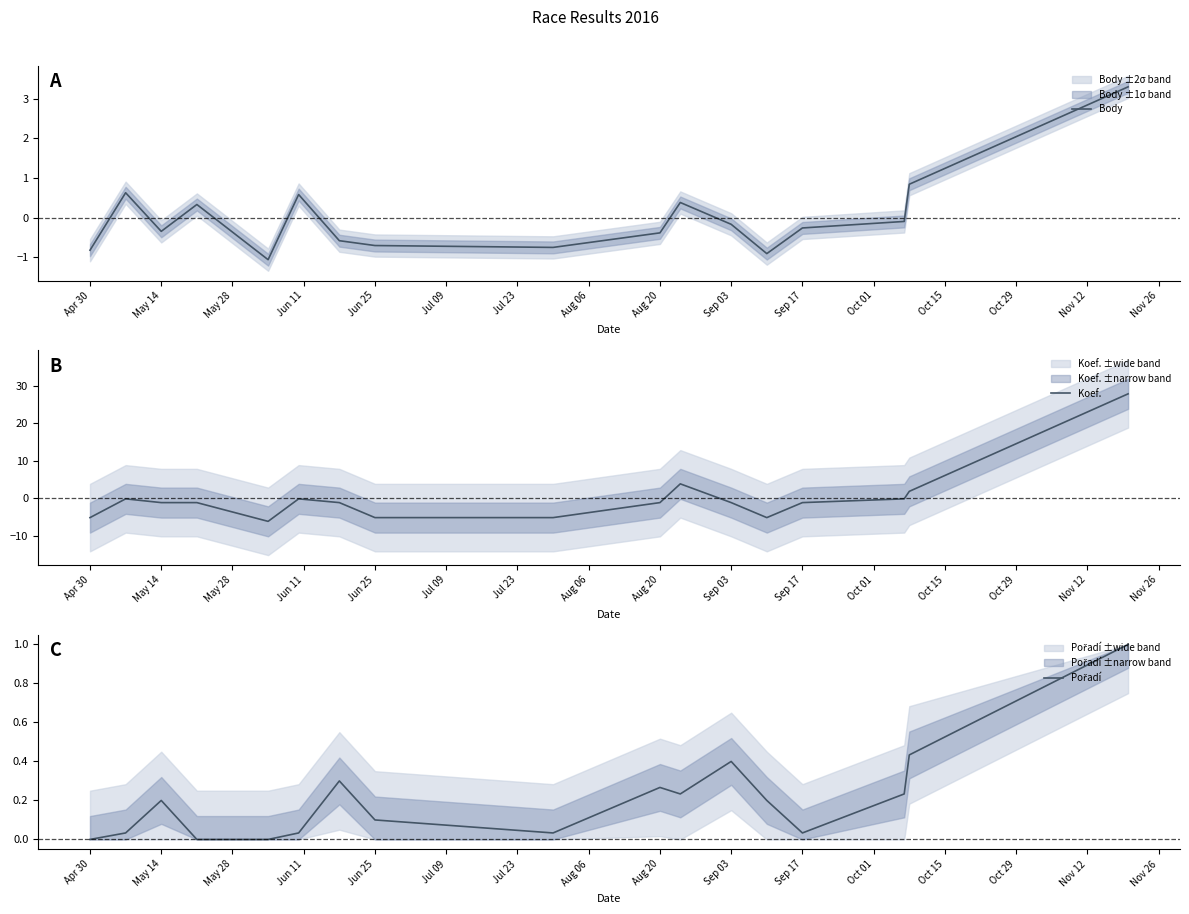

Is it true that Body equals -0.3 at Sep 17?

True